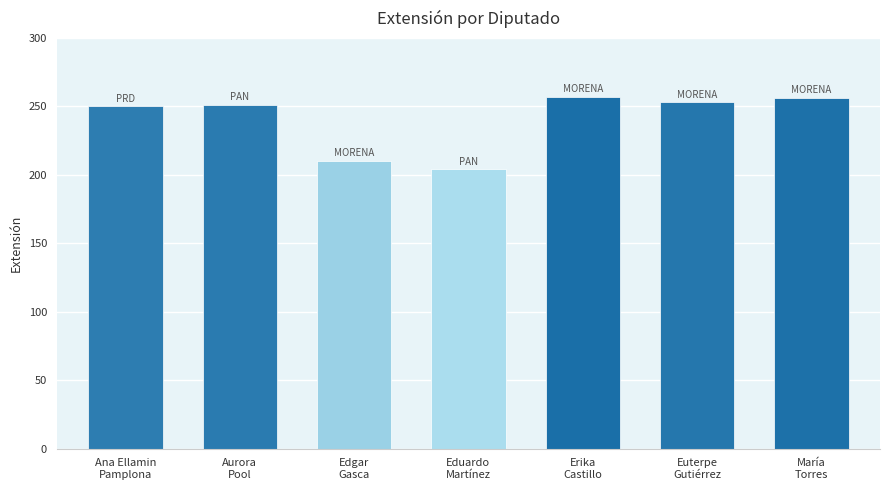

Between María
Torres and Euterpe
Gutiérrez, which is larger?

María
Torres